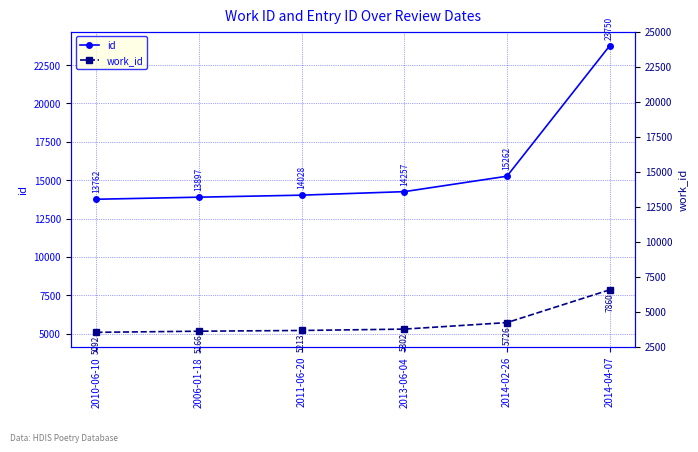

What is the label of the 4th point from the left?

2013-06-04